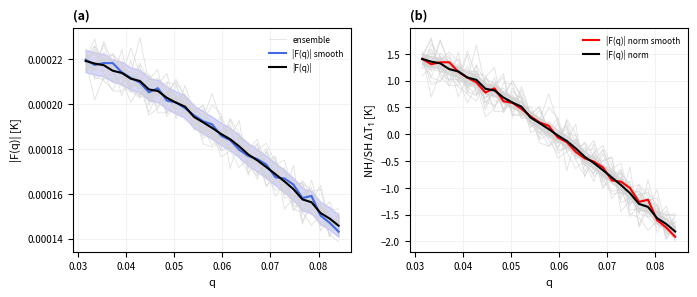

Reading right to left, what are all the values shown in this chart?

ensemble: 0.0	0.0	0.0	0.0	0.0	0.0	0.0	0.0	0.0	0.0	0.0	0.0	0.0	0.0	0.0	0.0	0.0	0.0	0.0	0.0	0.0	0.0	0.0	0.0	0.0	0.0	0.0	0.0	0.0
|F(q)| smooth: 0.0	0.0	0.0	0.0	0.0	0.0	0.0	0.0	0.0	0.0	0.0	0.0	0.0	0.0	0.0	0.0	0.0	0.0	0.0	0.0	0.0	0.0	0.0	0.0	0.0	0.0	0.0	0.0	0.0
|F(q)|: 0.0	0.0	0.0	0.0	0.0	0.0	0.0	0.0	0.0	0.0	0.0	0.0	0.0	0.0	0.0	0.0	0.0	0.0	0.0	0.0	0.0	0.0	0.0	0.0	0.0	0.0	0.0	0.0	0.0
|F(q)| norm smooth: -1.9	-1.7	-1.6	-1.2	-1.3	-1.0	-0.9	-0.9	-0.6	-0.5	-0.5	-0.3	-0.1	-0.1	0.2	0.2	0.3	0.5	0.6	0.6	0.9	0.8	1.0	1.1	1.2	1.3	1.3	1.3	1.4
|F(q)| norm: -1.8	-1.7	-1.6	-1.4	-1.3	-1.1	-0.9	-0.8	-0.7	-0.5	-0.4	-0.3	-0.1	-0.0	0.1	0.2	0.3	0.5	0.6	0.7	0.8	0.8	1.0	1.1	1.2	1.2	1.3	1.4	1.4